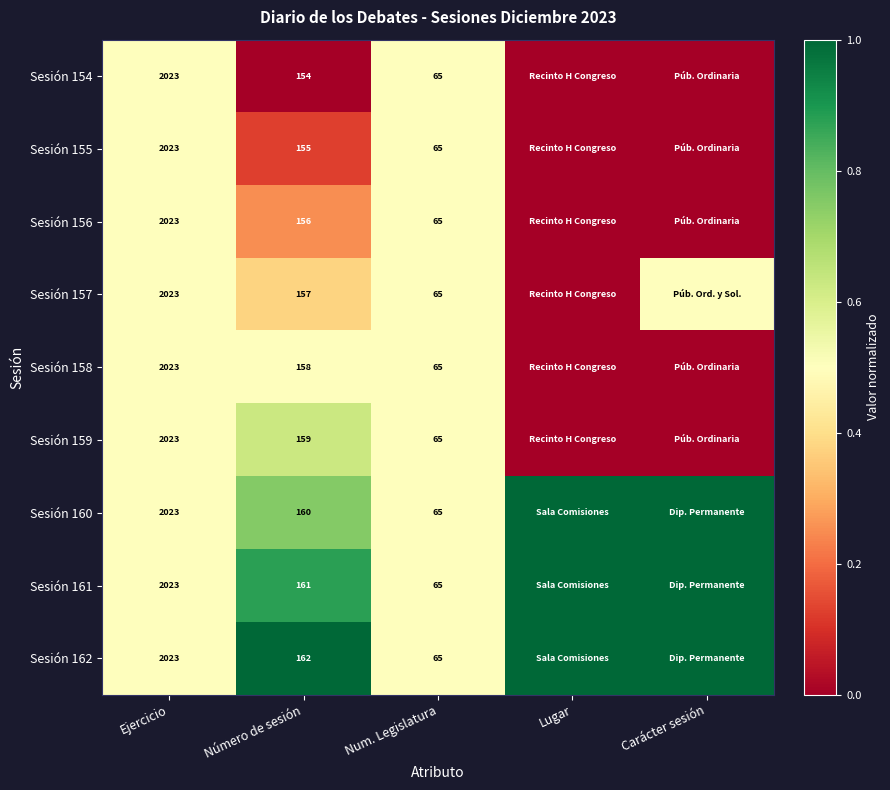

Is it true that Sesión 161 equals 18.4 at Num. Legislatura?

False